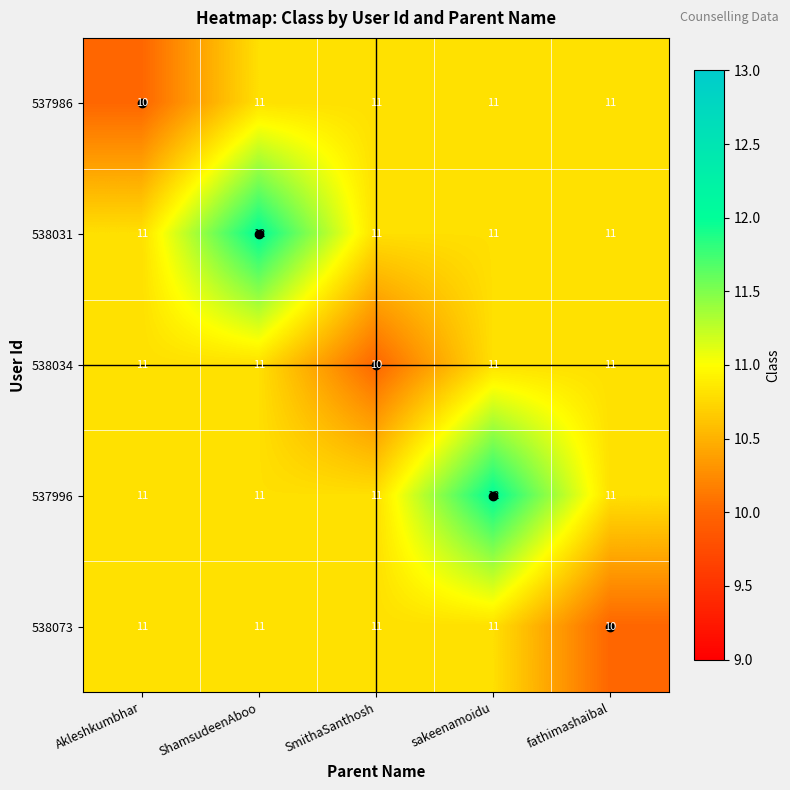

What is the highest value of the 538073 series?

11